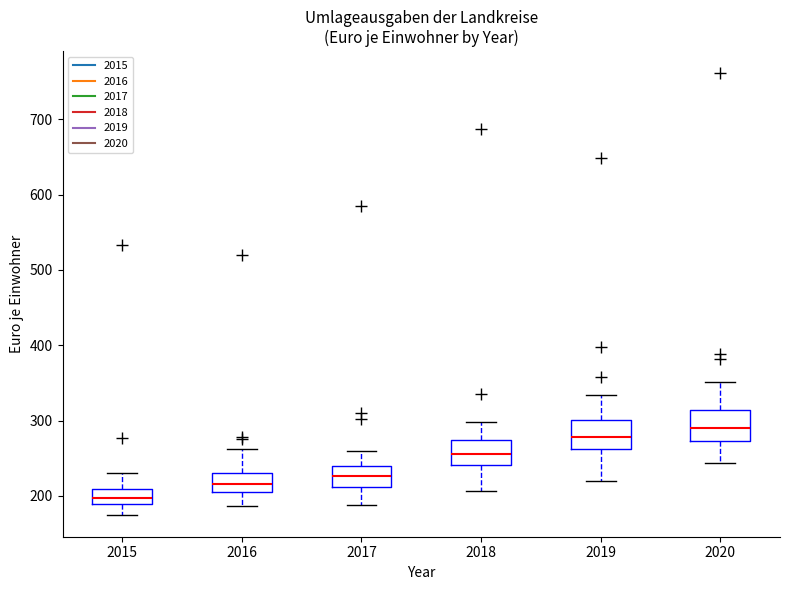

Which box has the lowest median line?

2015